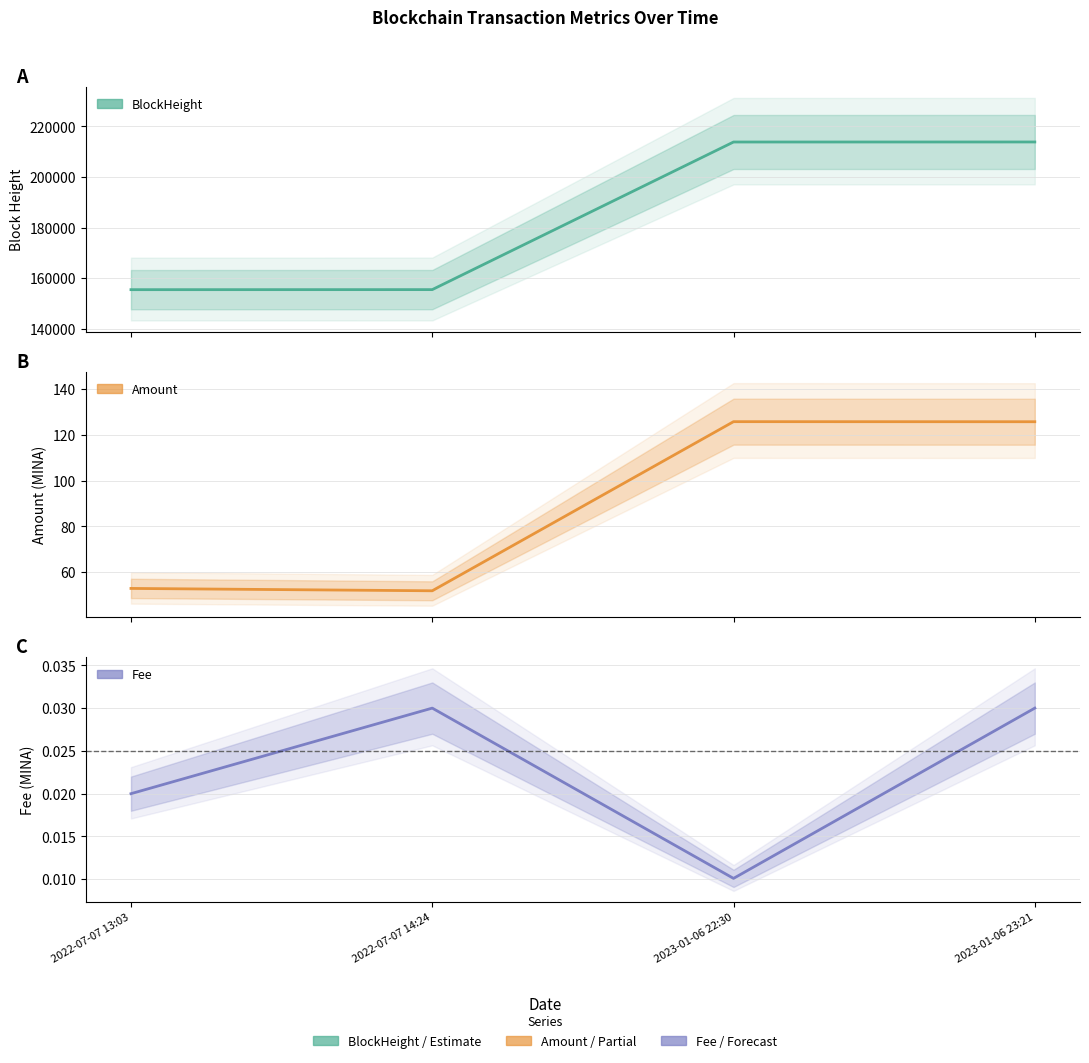

Where does the Amount series first go above 125?

2023-01-06 22:30